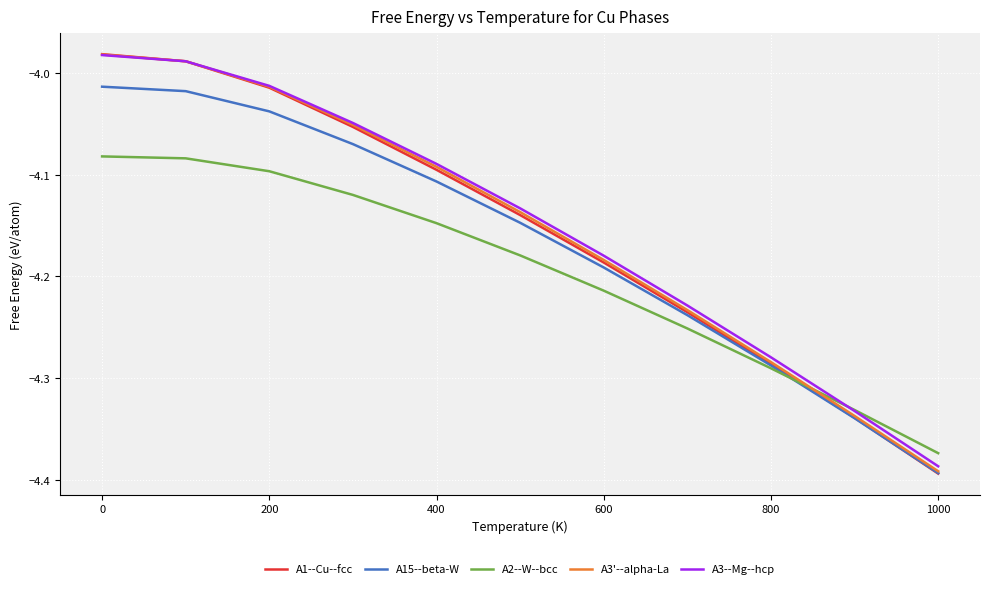

What is the sum of all A3'--alpha-La values?

-45.7